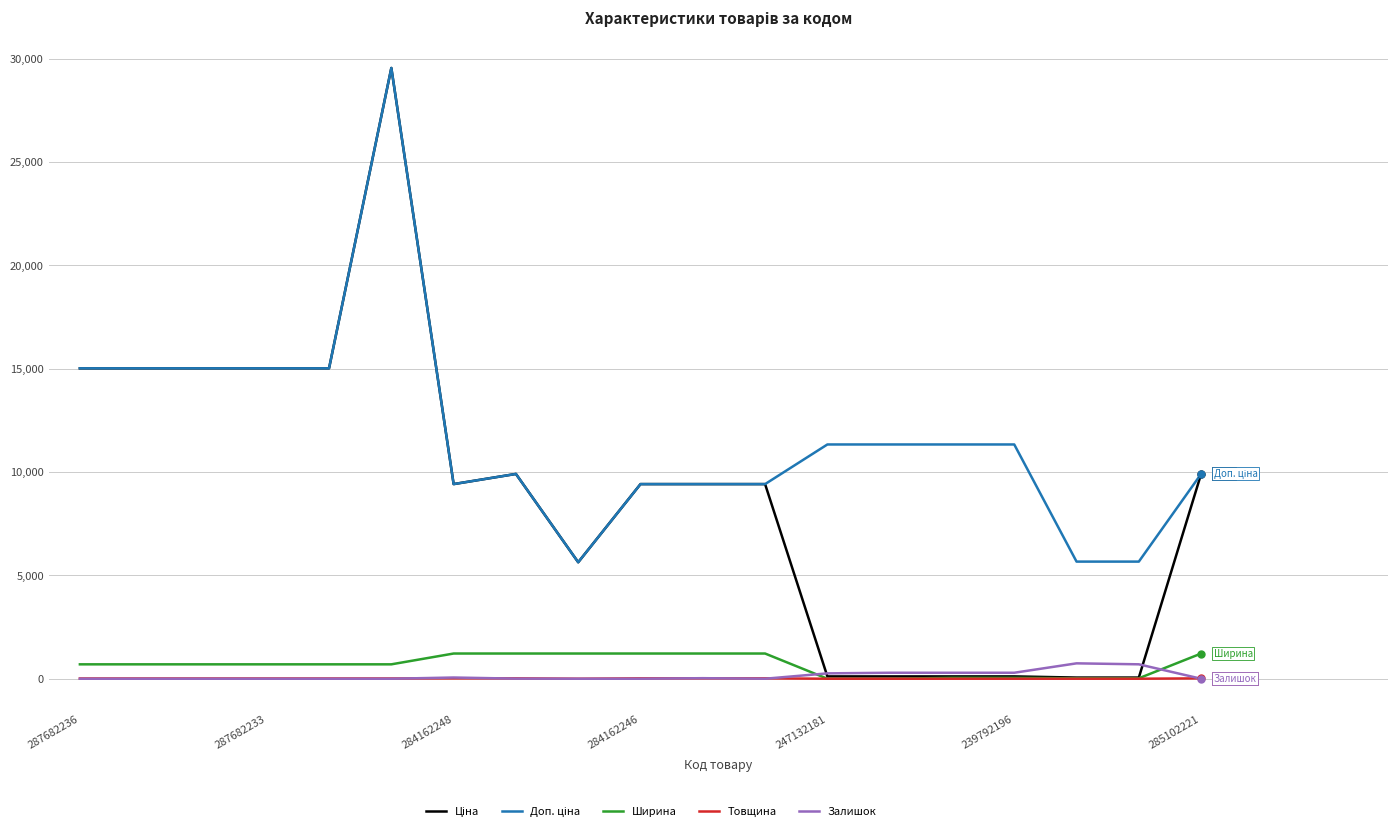

What is the greatest value displayed?

29548.9